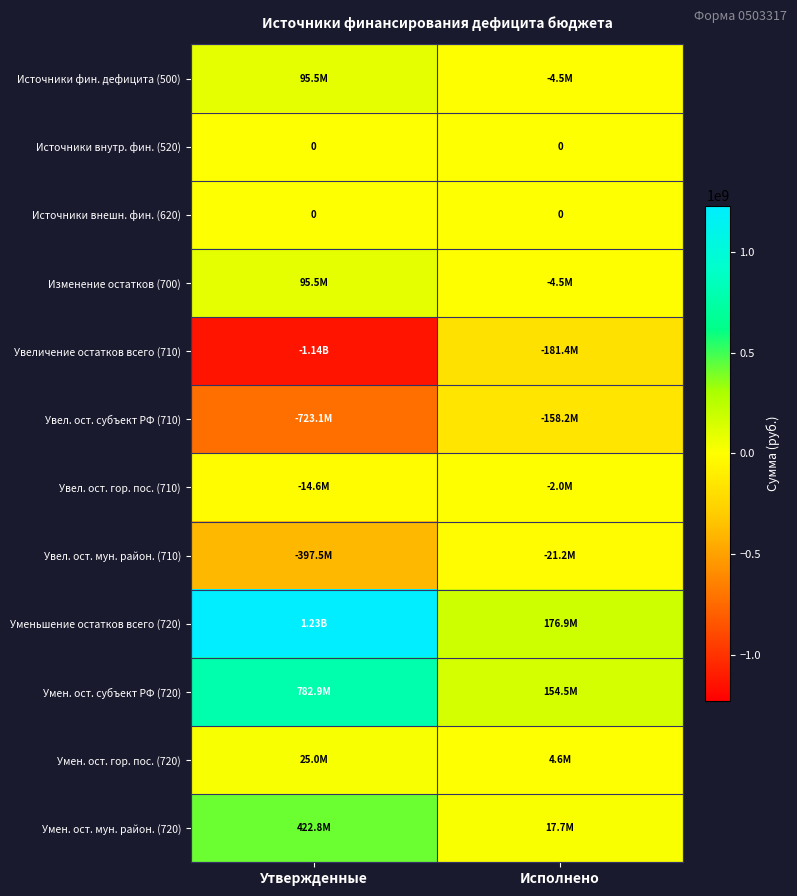

Which series has the largest total across all categories?

Уменьшение остатков всего (720)